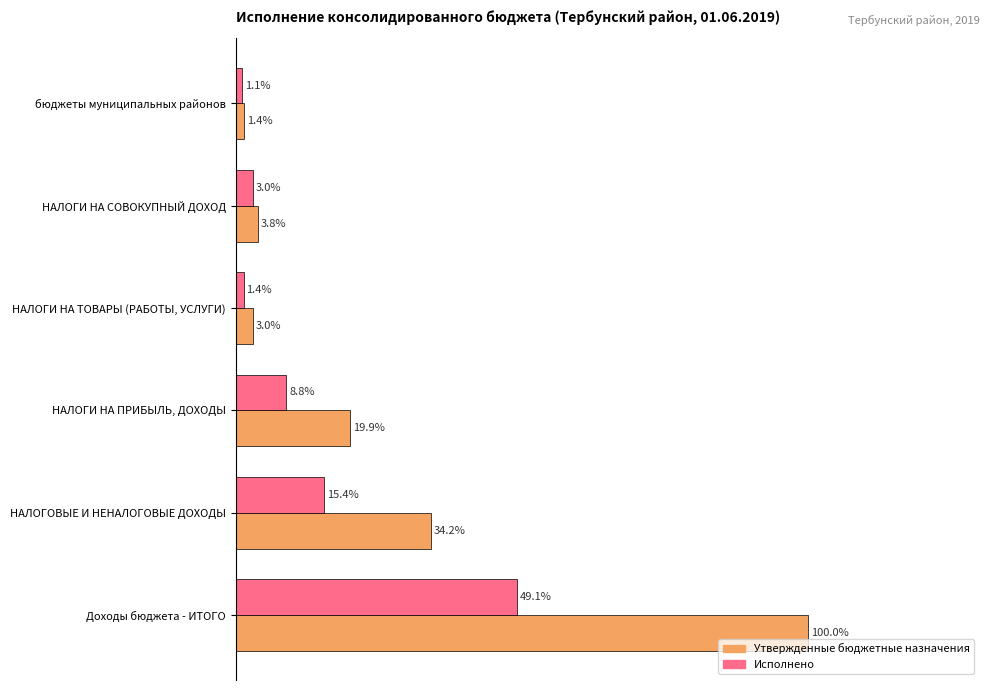

Which series changed the most between Доходы бюджета - ИТОГО and НАЛОГОВЫЕ И НЕНАЛОГОВЫЕ ДОХОДЫ?

Утвержденные бюджетные назначения